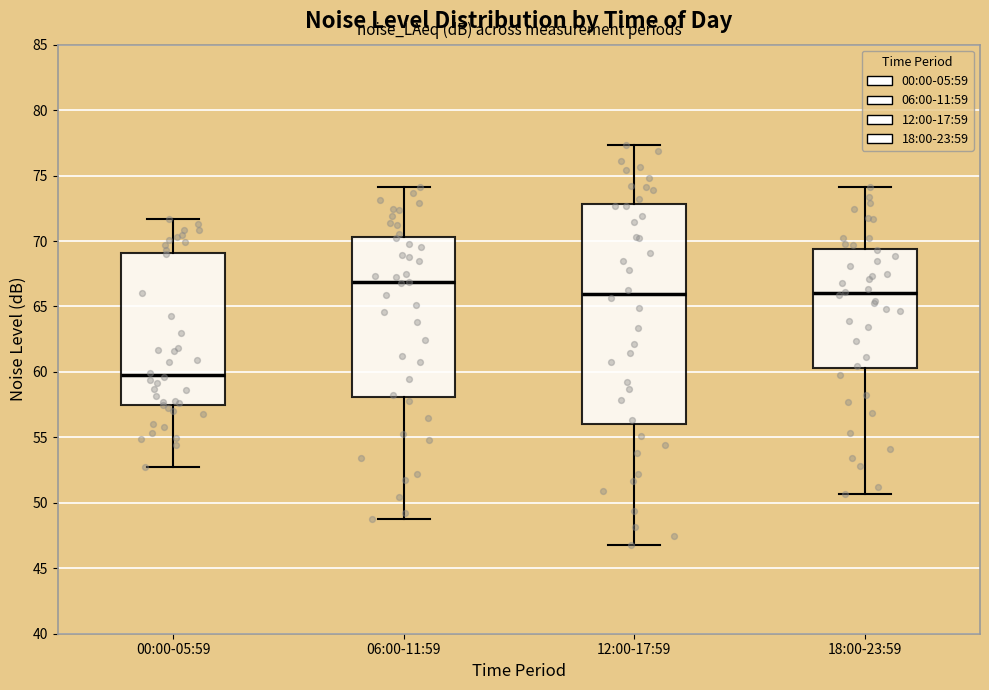

Reading left to right, transcribe this box plot: for each box, give where its median line is, the range the box spans, and where its two whiskers end, as read against the y-axis. The values are not printed on the chart, so give them approximately, as read against the axis.

00:00-05:59: median 60.0, box 57.5 to 69.0, whiskers 52.5 to 71.5
06:00-11:59: median 67.0, box 58.0 to 70.5, whiskers 49.0 to 74.0
12:00-17:59: median 66.0, box 56.0 to 73.0, whiskers 47.0 to 77.5
18:00-23:59: median 66.0, box 60.5 to 69.5, whiskers 50.5 to 74.0